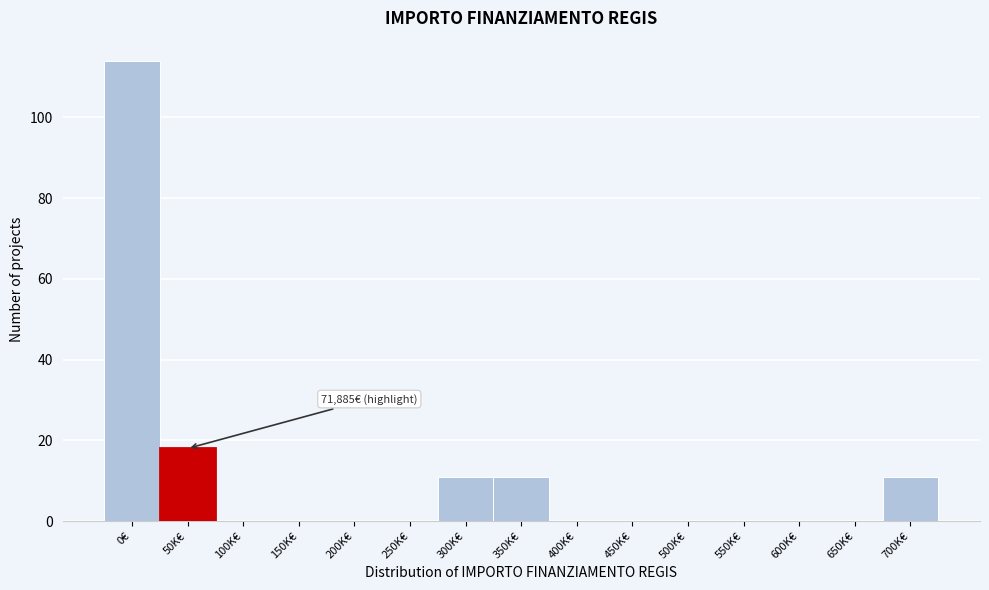

Reading right to left, transcribe all the data shown in this chart.

700K€=11	650K€=0	600K€=0	550K€=0	500K€=0	450K€=0	400K€=0	350K€=11	300K€=11	250K€=0	200K€=0	150K€=0	100K€=0	50K€=18	0€=114